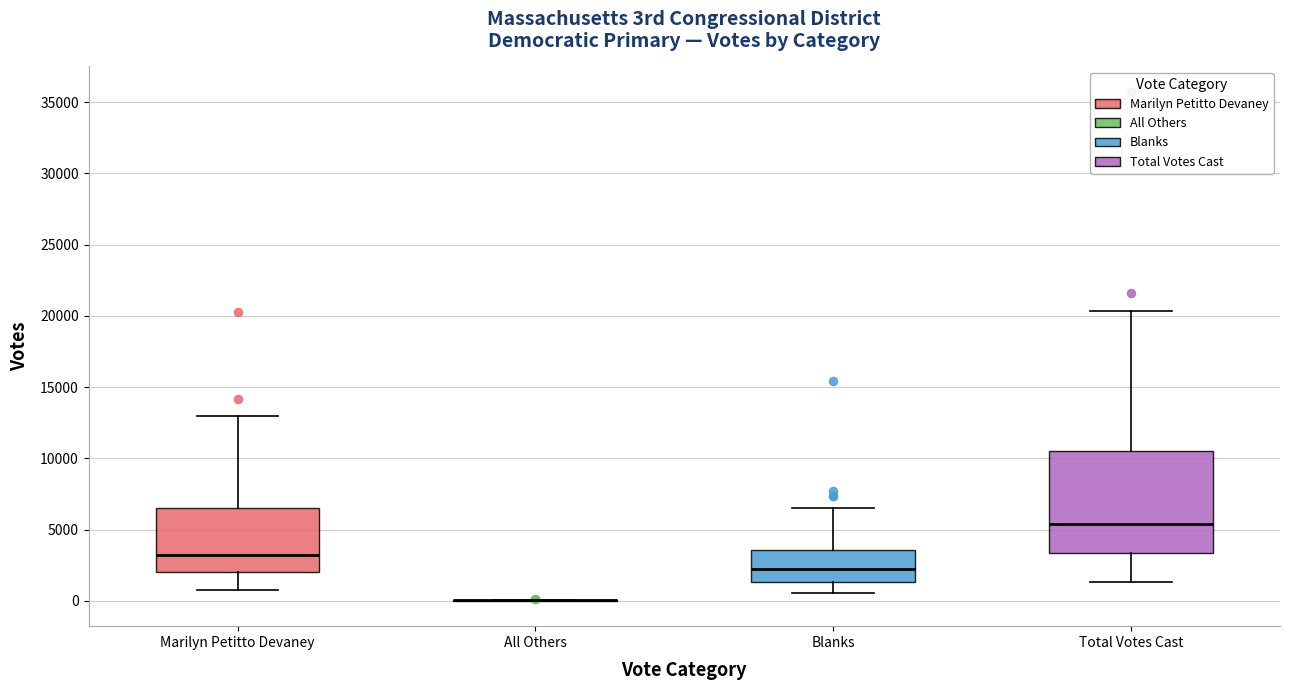

Where does the lower whisker of the box for Blanks end on the y-axis? The values are not printed on the chart, so give them approximately, as read against the axis.

500